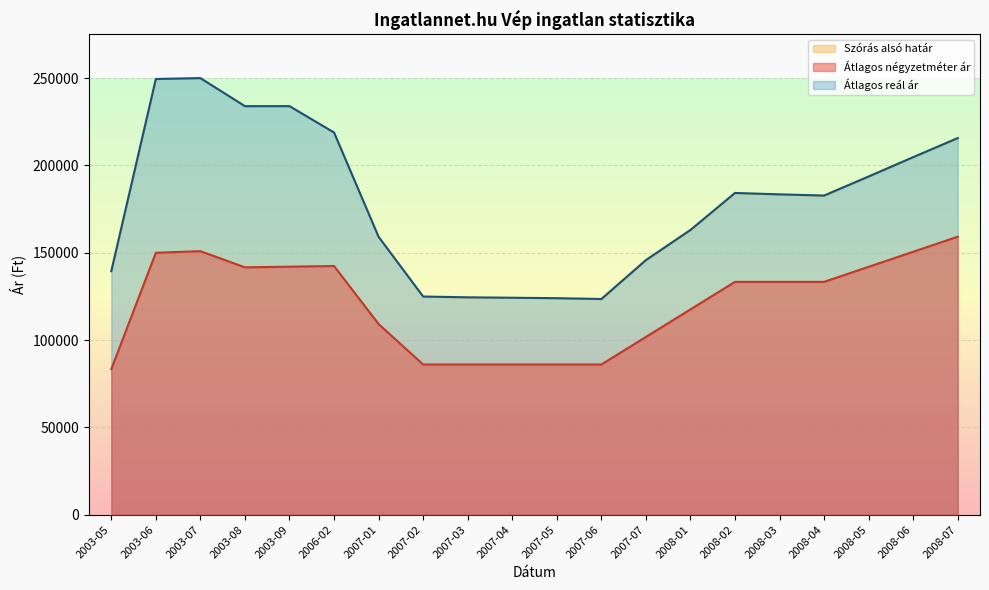

Rank the series by their maximum value, from highest to lowest.

Szórás alsó határ, Átlagos négyzetméter ár